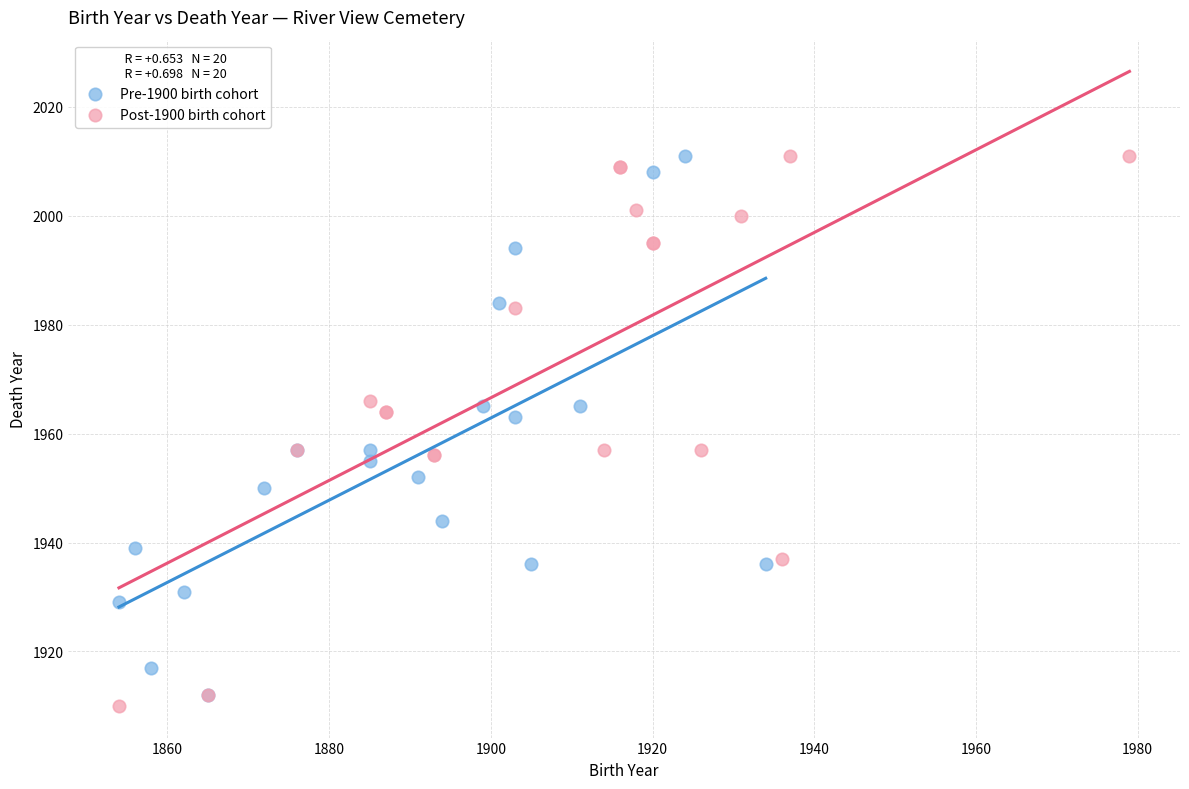

What are all the series names shown in the legend?

Pre-1900 birth cohort, Post-1900 birth cohort